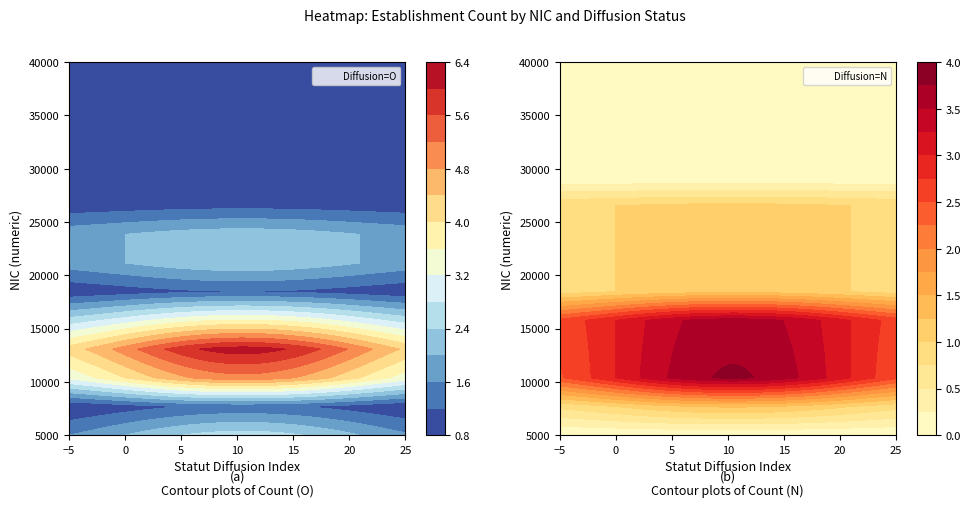

What is the total value across all series at N?

14